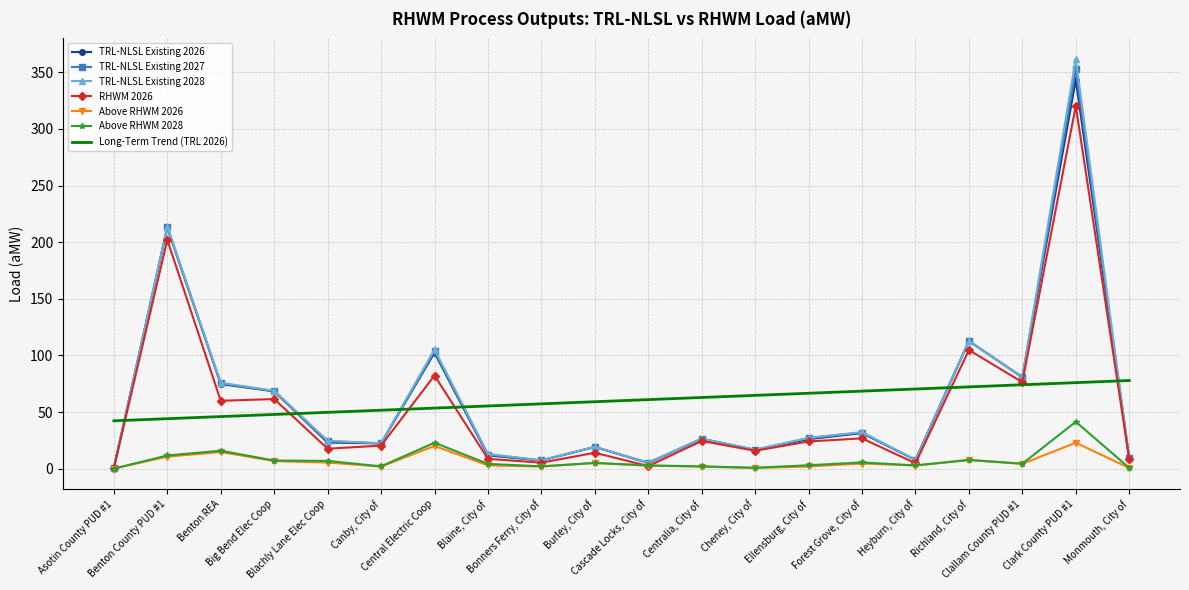

How many interior local valleys does the TRL-NLSL Existing 2028 series have?

6